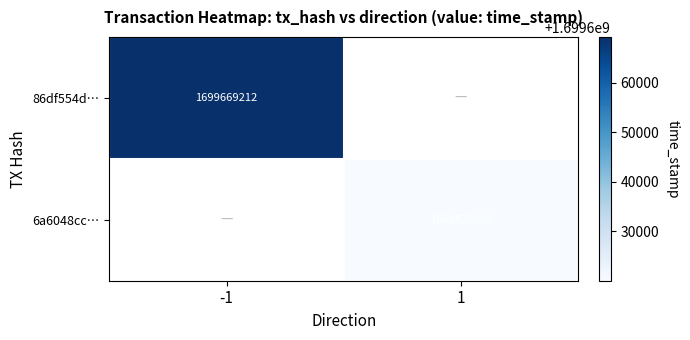

Is the value of 6a6048cc… at 1 greater than the value of 86df554d… at -1?

No